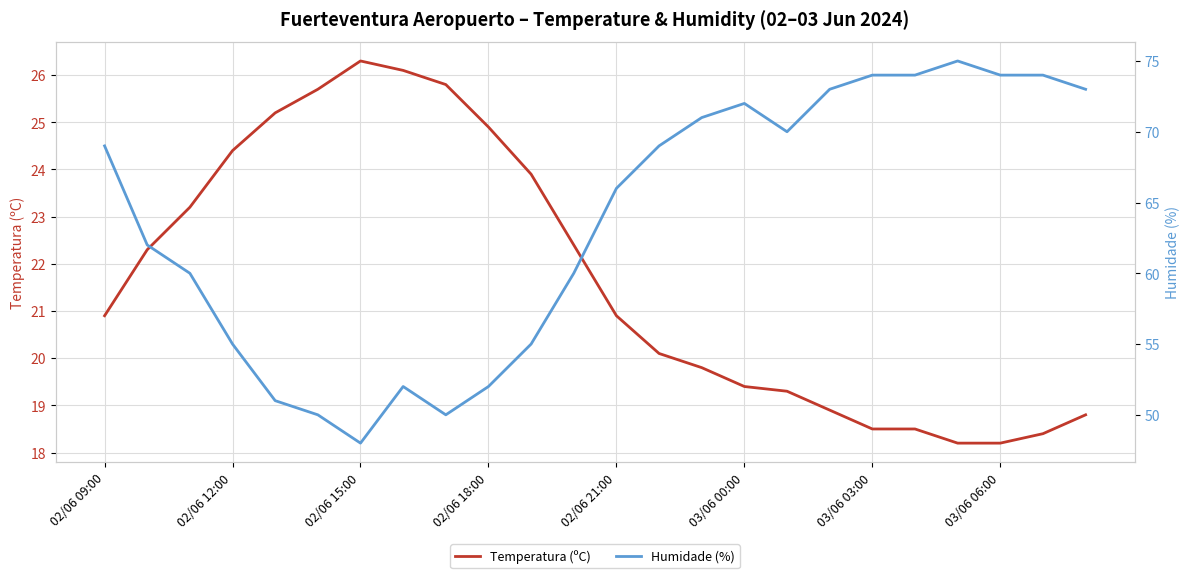

True or false: Humidade (%) and Temperatura (ºC) intersect in this chart.

False